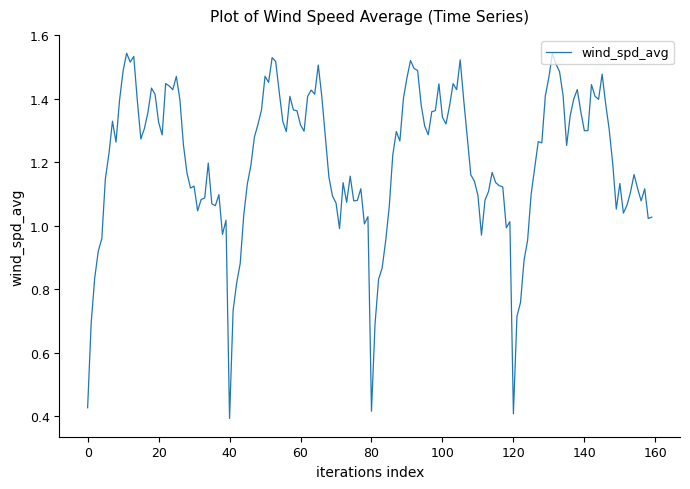

Does the chart display data point markers on the line(s)?

No